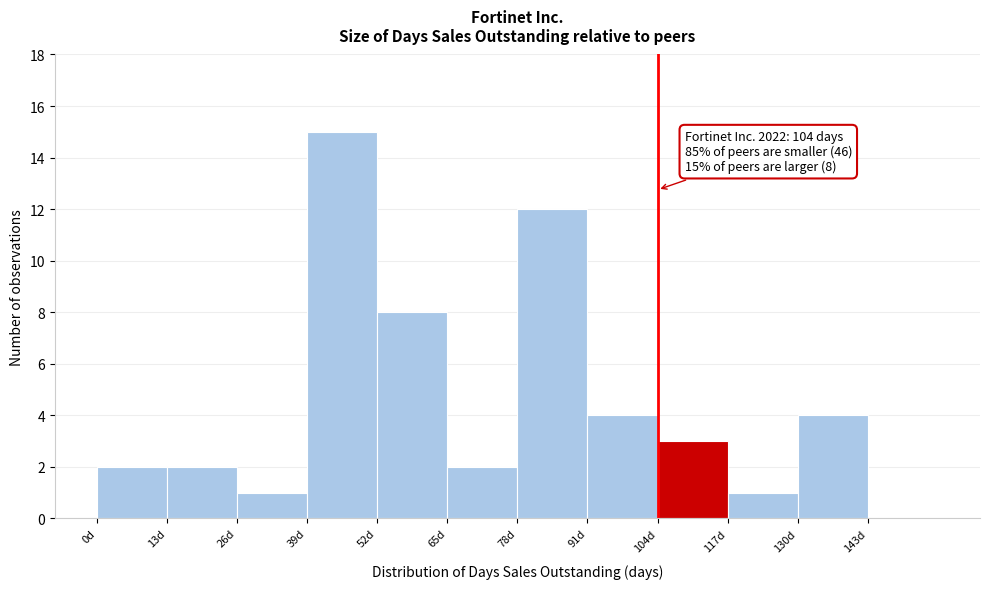

Which range on the x-axis has the tallest bar?

39 to 52